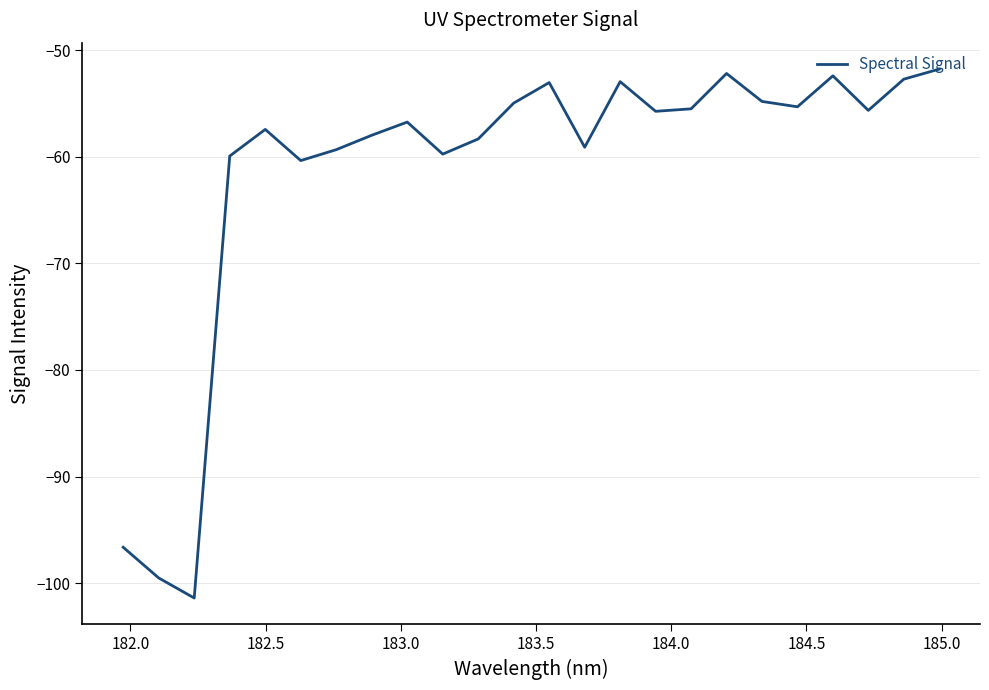

What is the minimum value shown in the chart?

-101.4